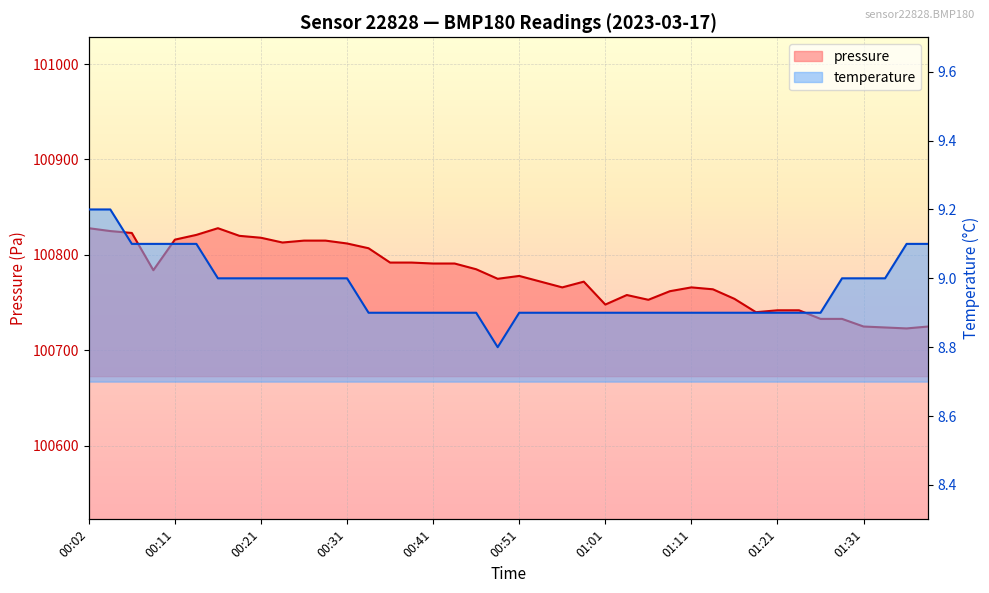

What is the difference between the maximum and second lowest values in the temperature series?

0.3